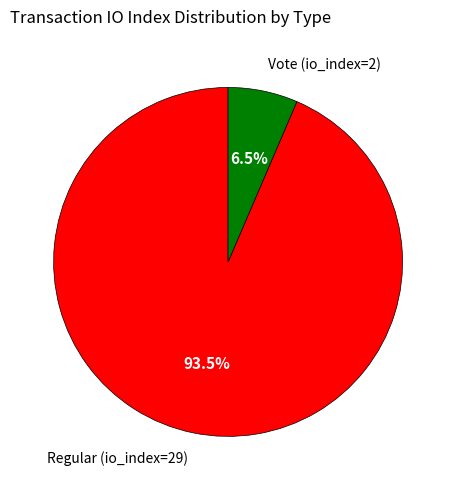

How many slices are in this pie chart?

2